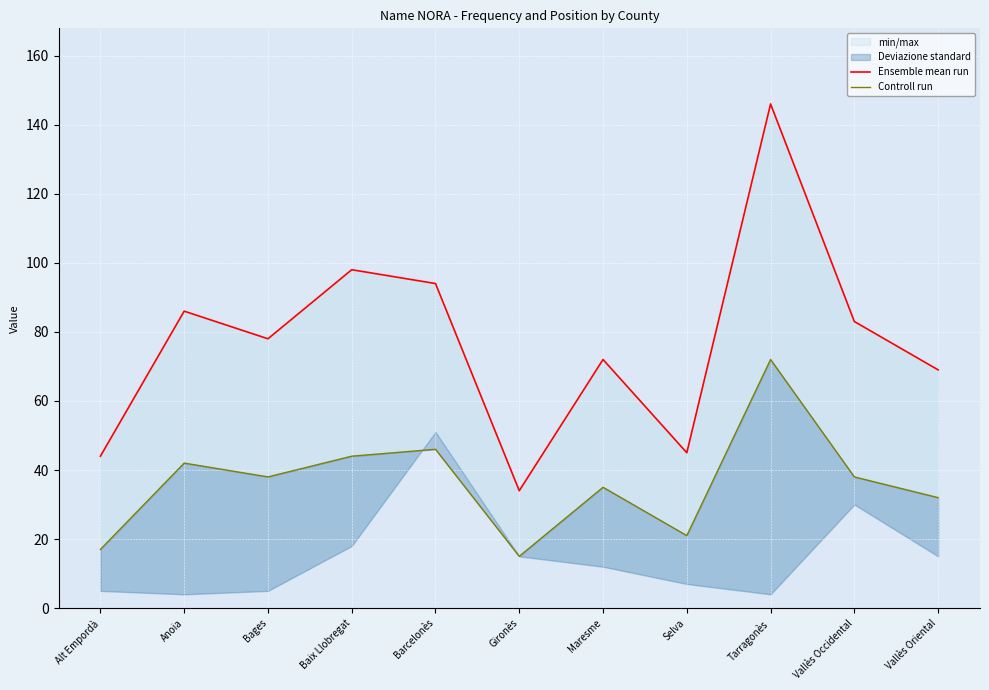

Where is the first local maximum for Ensemble mean run?

Anoia